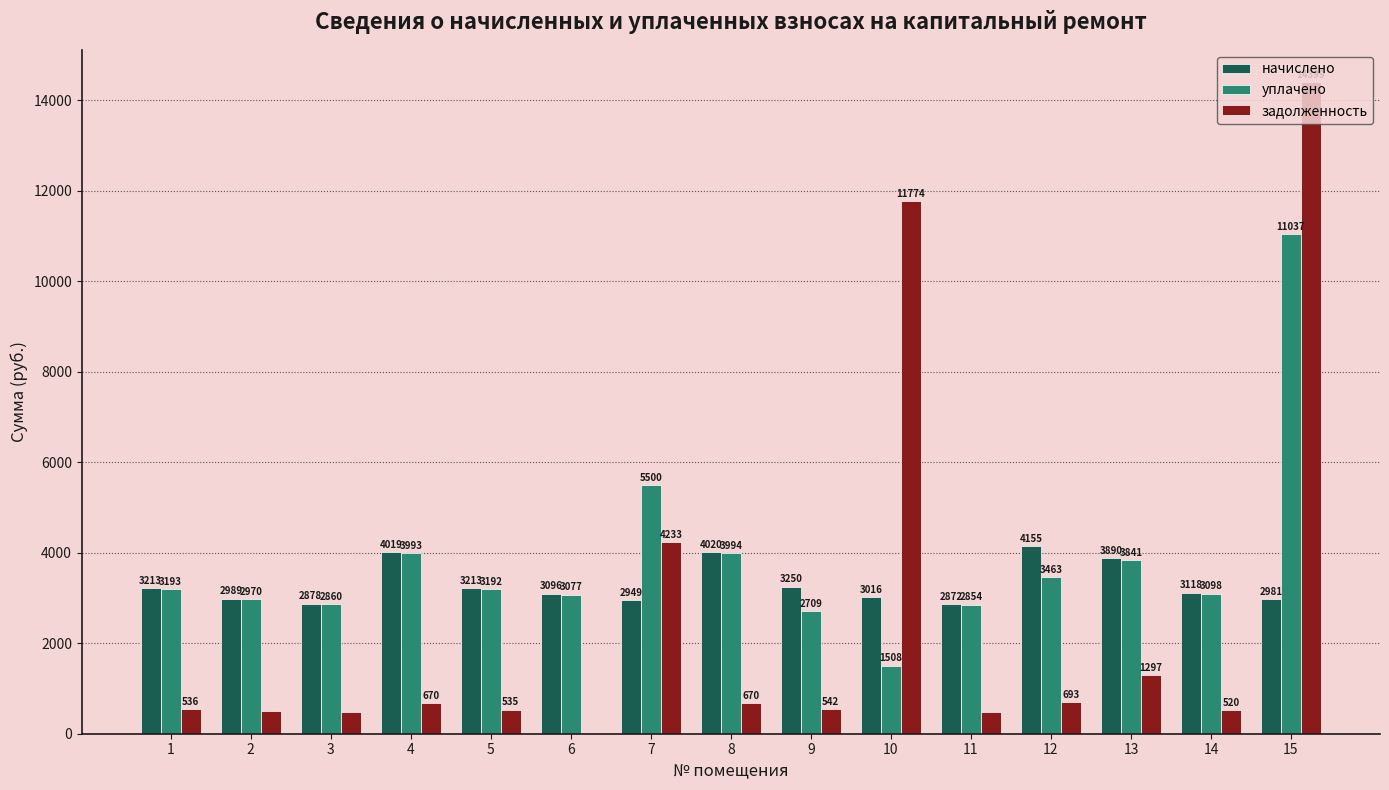

The value of начислено at 2 is 2988.7. True or false?

True